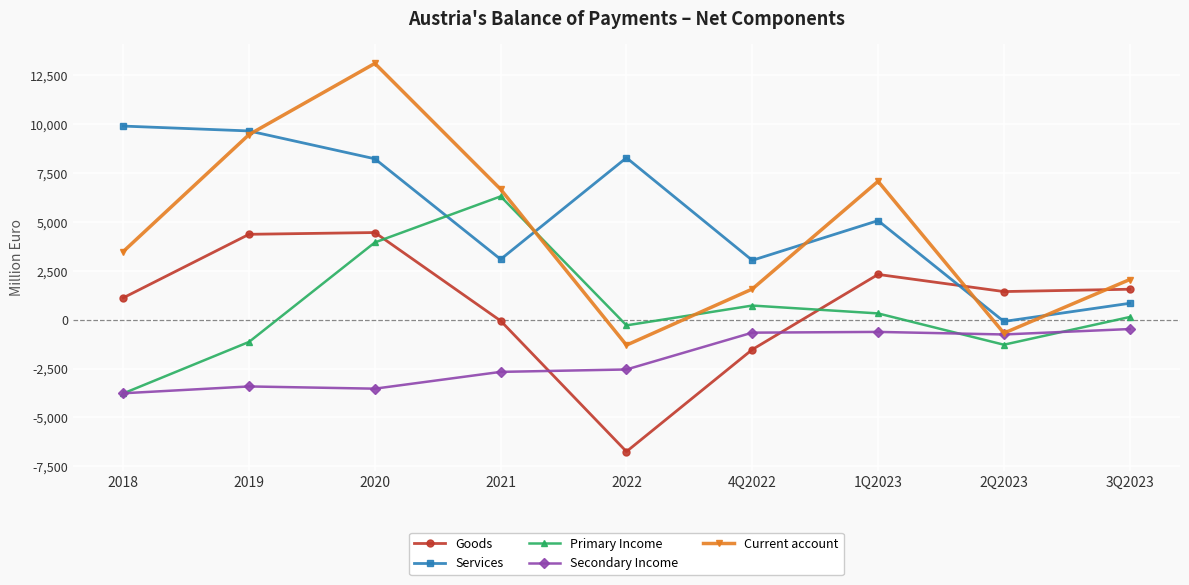

Which series changed the most between 2022 and 1Q2023?

Goods